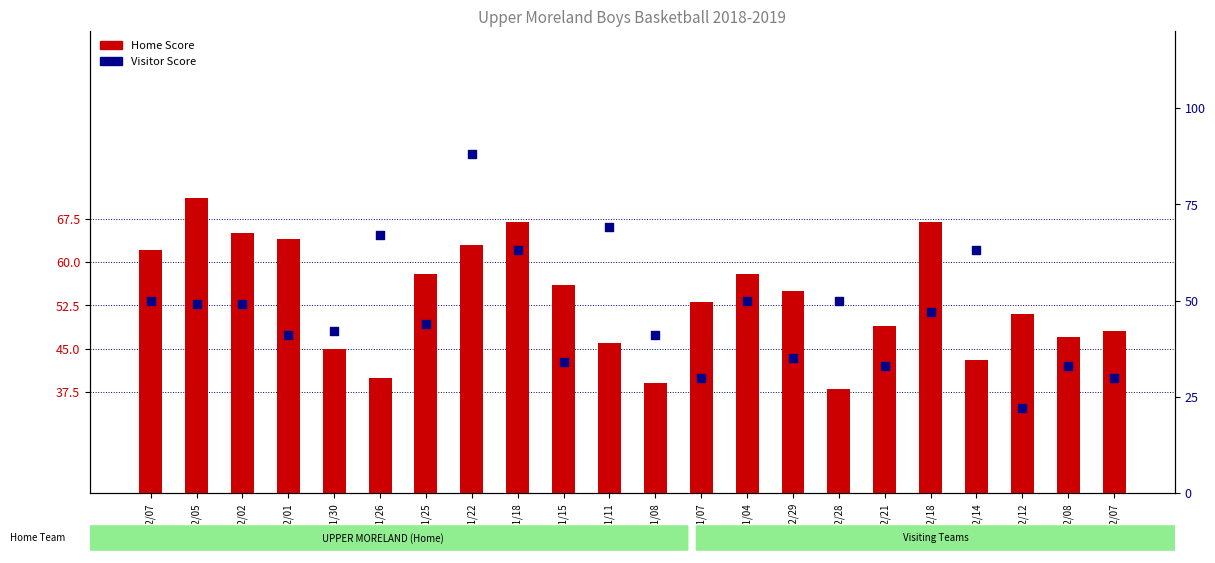

Which series reaches the maximum Y coordinate?

Visitor Score